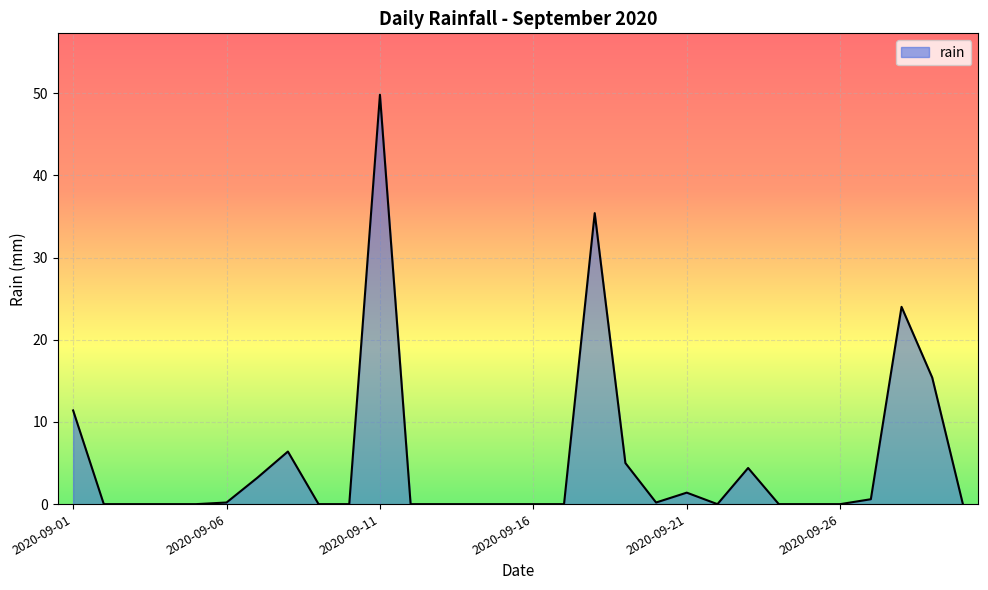

What is the maximum value shown in the chart?

49.8